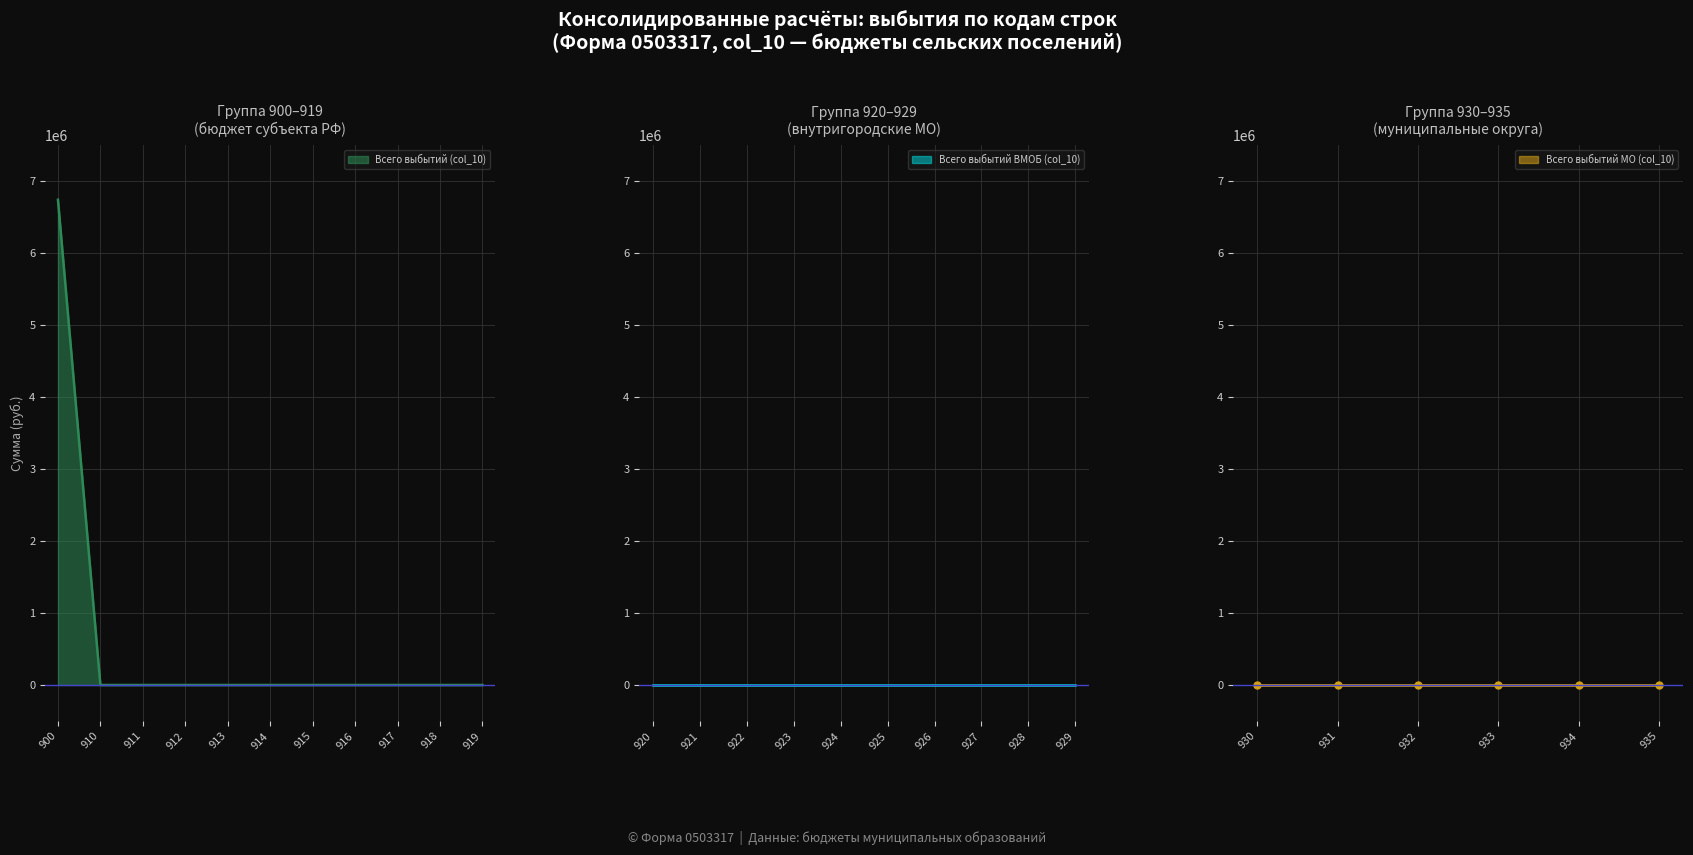

True or false: трансферты бюджету тер. фонда and дотации intersect in this chart.

False